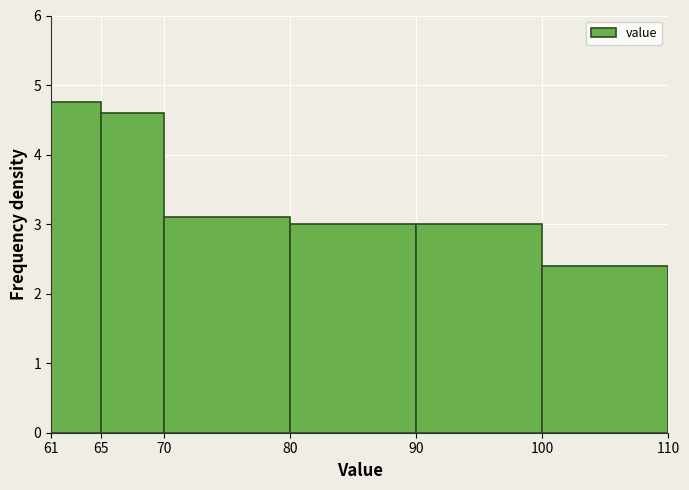

Reading left to right, list every bar in this chart as the range it spans on the x-axis followed by its height. The values are not printed on the chart, so give them approximately, as read against the axis.

61 to 65: 4.8
65 to 70: 4.6
70 to 80: 3.1
80 to 90: 3.0
90 to 100: 3.0
100 to 110: 2.4